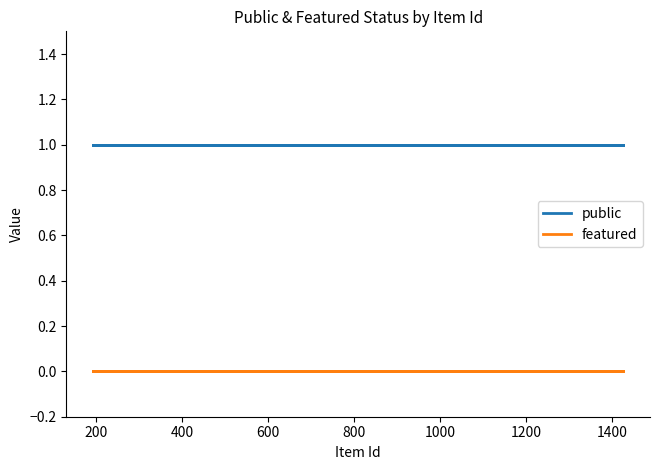

Between 10 and 800, which is larger?

10